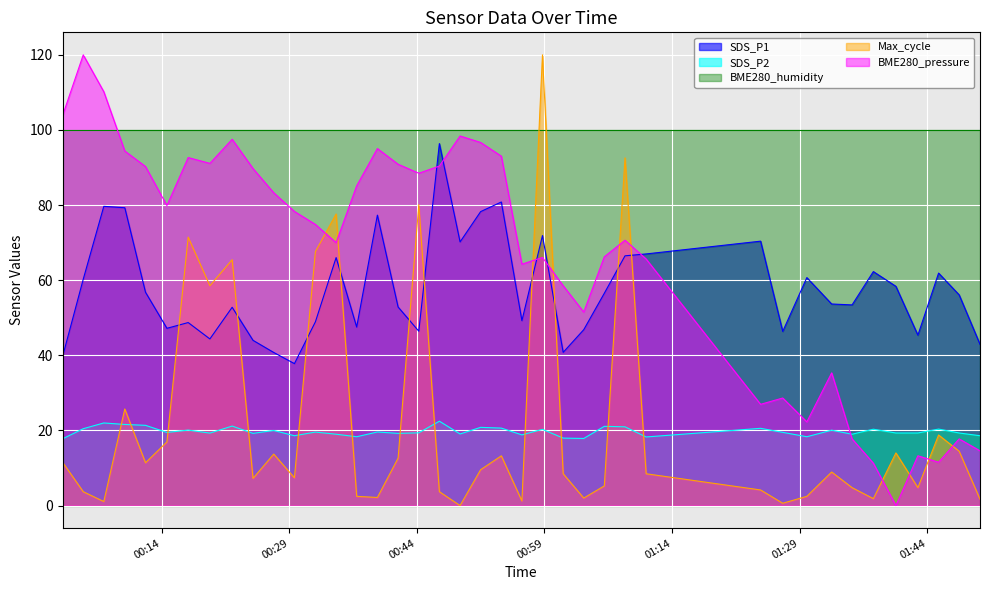

What is the difference between the maximum and minimum values in the BME280_pressure series?

120.0